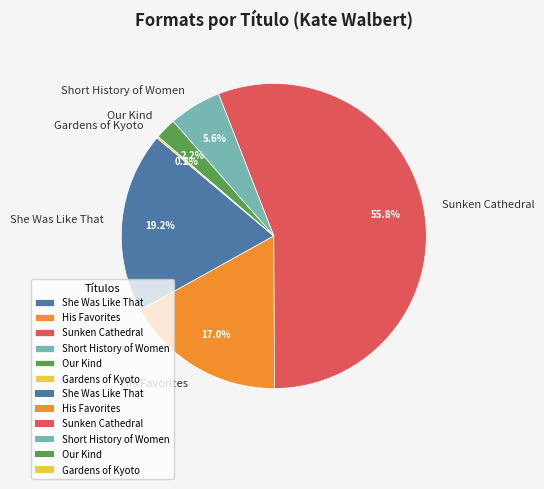

The Our Kind slice represents 10% of the pie. True or false?

False